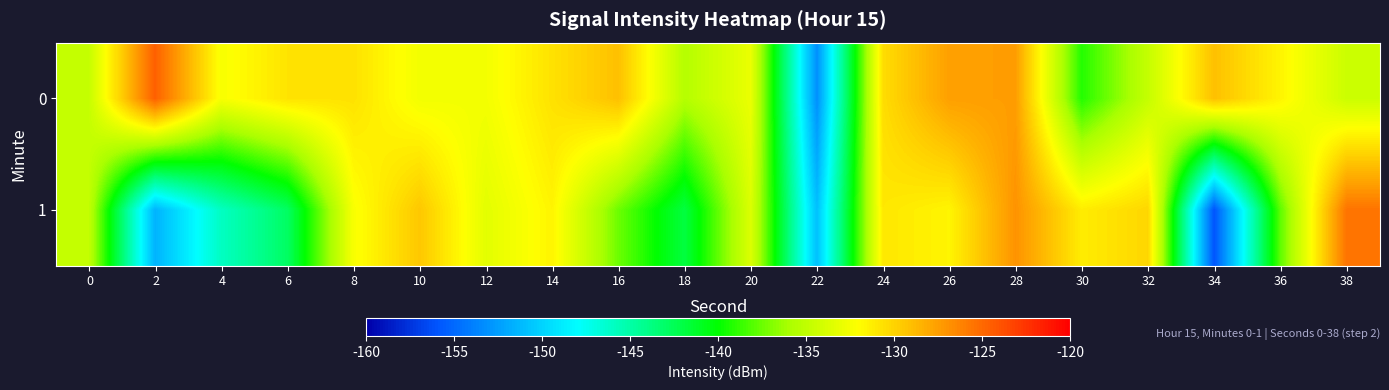

Rank the series at 14 from highest to lowest value.

0, 1